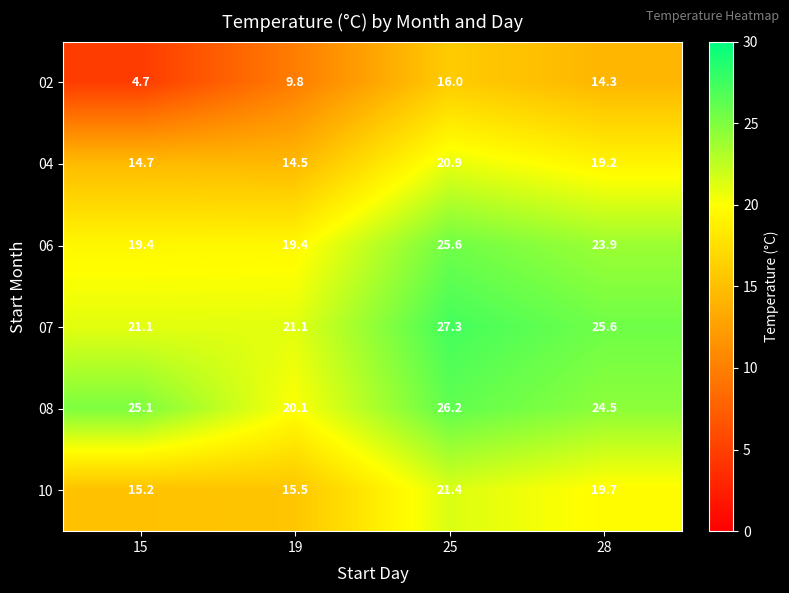

What is the difference between the 10 values at 15 and 25?

6.2